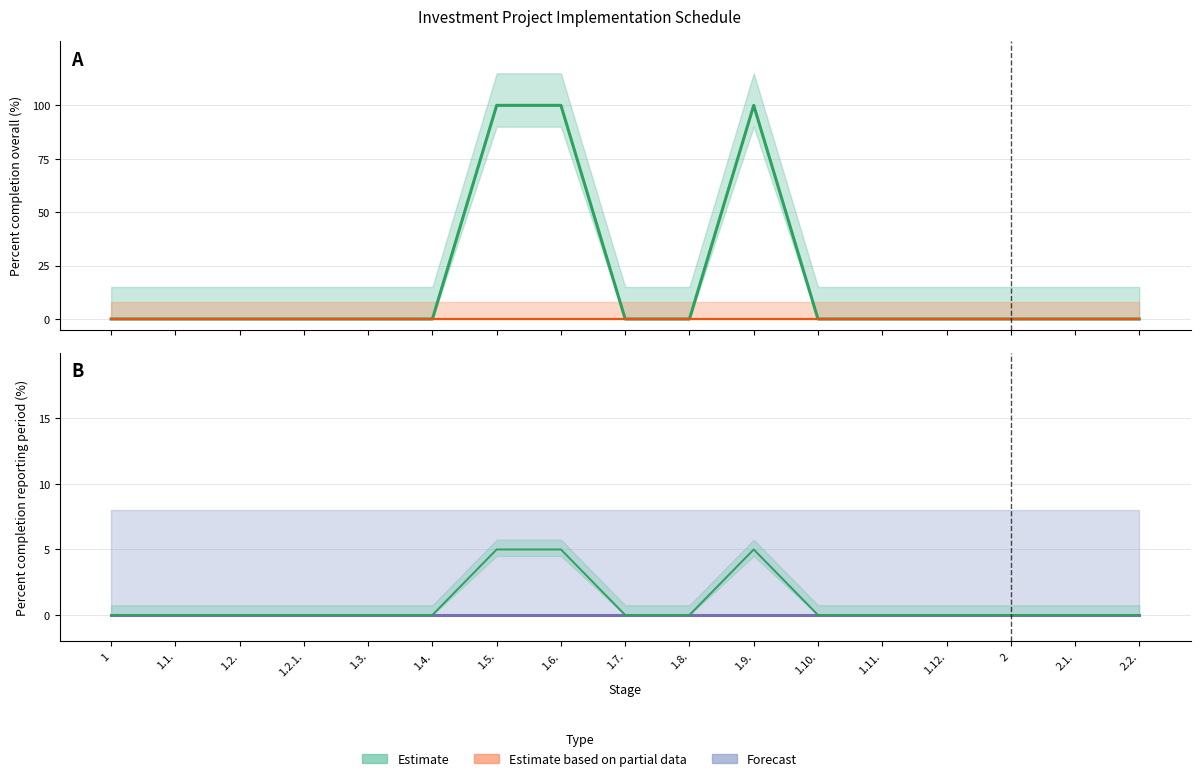

Which has a higher value, 1.11. or 1.6.?

1.6.